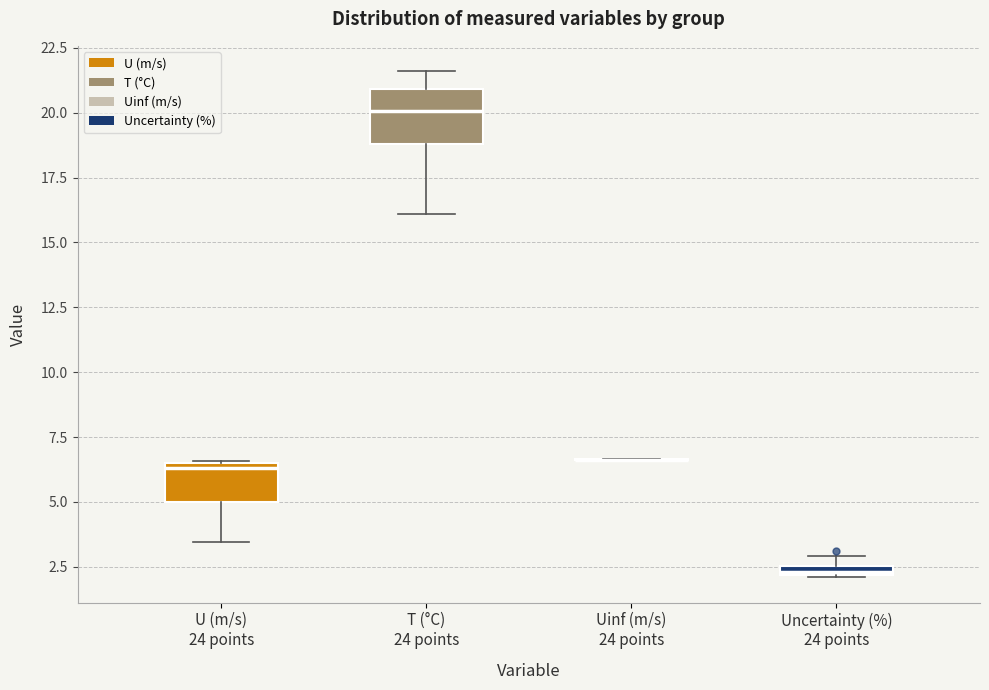

Where does the lower whisker of the box for T (°C) 24 points end on the y-axis? The values are not printed on the chart, so give them approximately, as read against the axis.

16.0